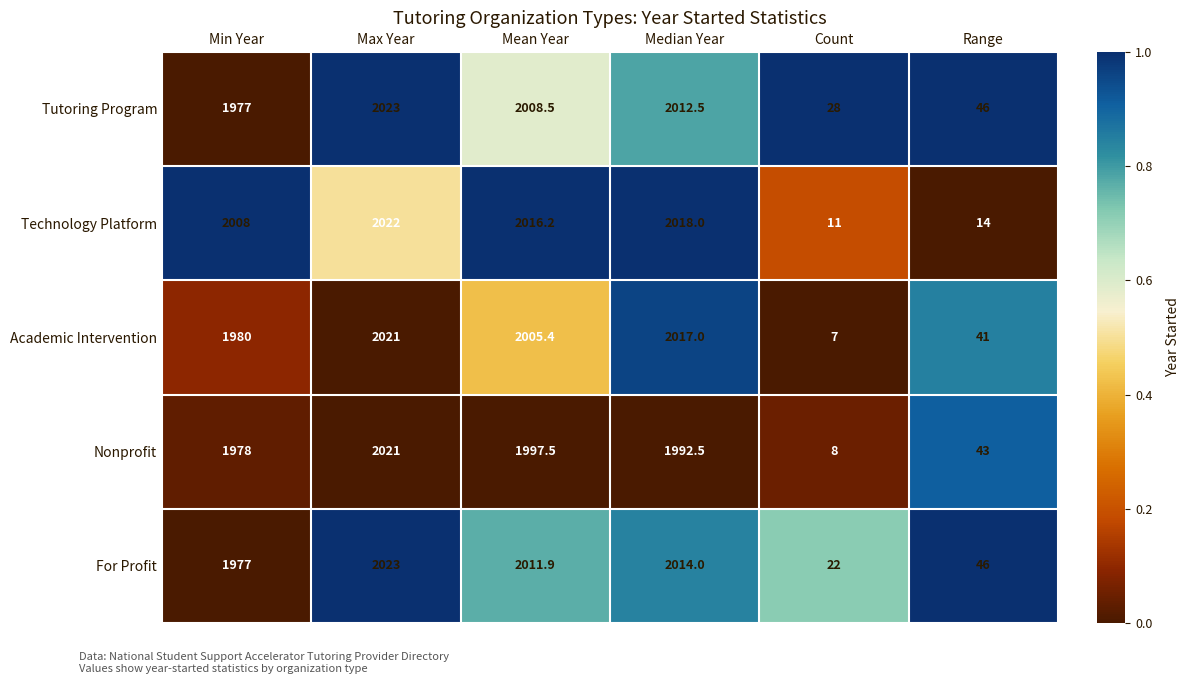

Rank the categories by Nonprofit value from lowest to highest.

Count, Range, Min Year, Median Year, Mean Year, Max Year